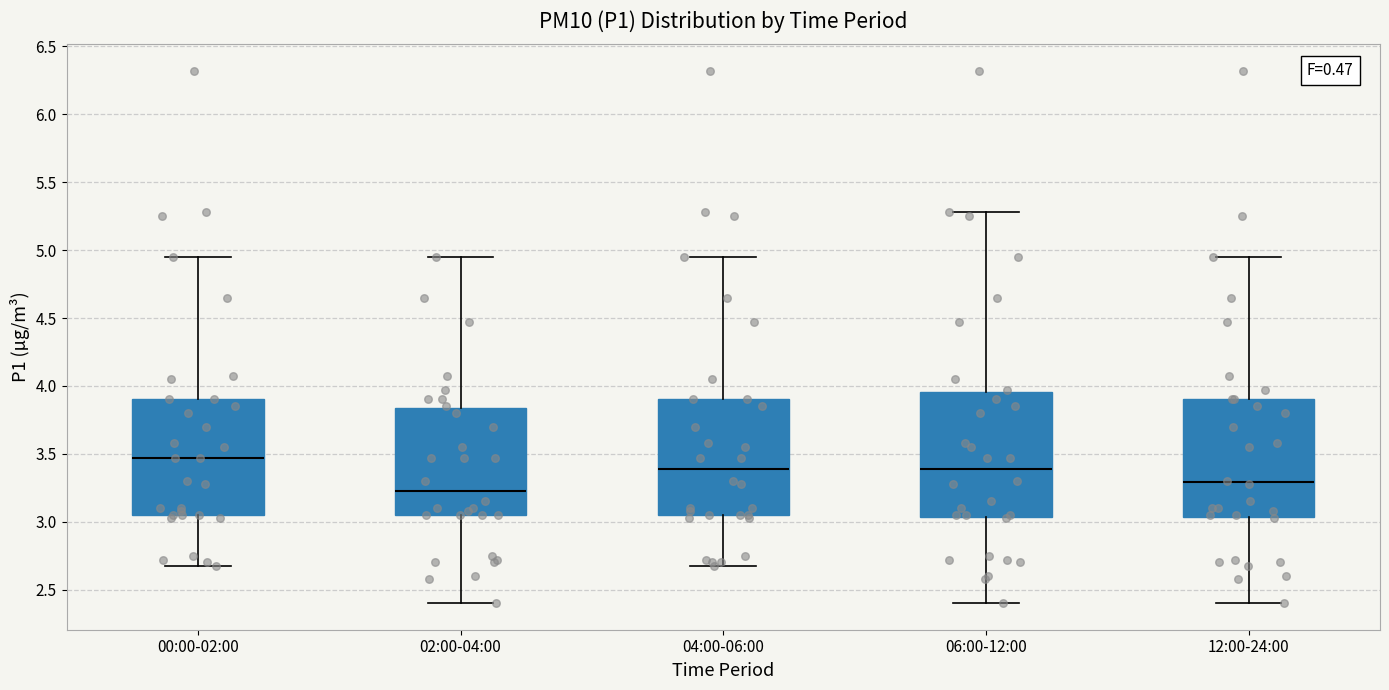

Reading left to right, read every box against the y-axis: the position of its median line, the range the box covers, and the ends of its whiskers. The values are not printed on the chart, so give them approximately, as read against the axis.

00:00-02:00: median 3.45, box 3.05 to 3.90, whiskers 2.65 to 4.95
02:00-04:00: median 3.25, box 3.05 to 3.85, whiskers 2.40 to 4.95
04:00-06:00: median 3.40, box 3.05 to 3.90, whiskers 2.65 to 4.95
06:00-12:00: median 3.40, box 3.05 to 3.95, whiskers 2.40 to 5.30
12:00-24:00: median 3.30, box 3.05 to 3.90, whiskers 2.40 to 4.95